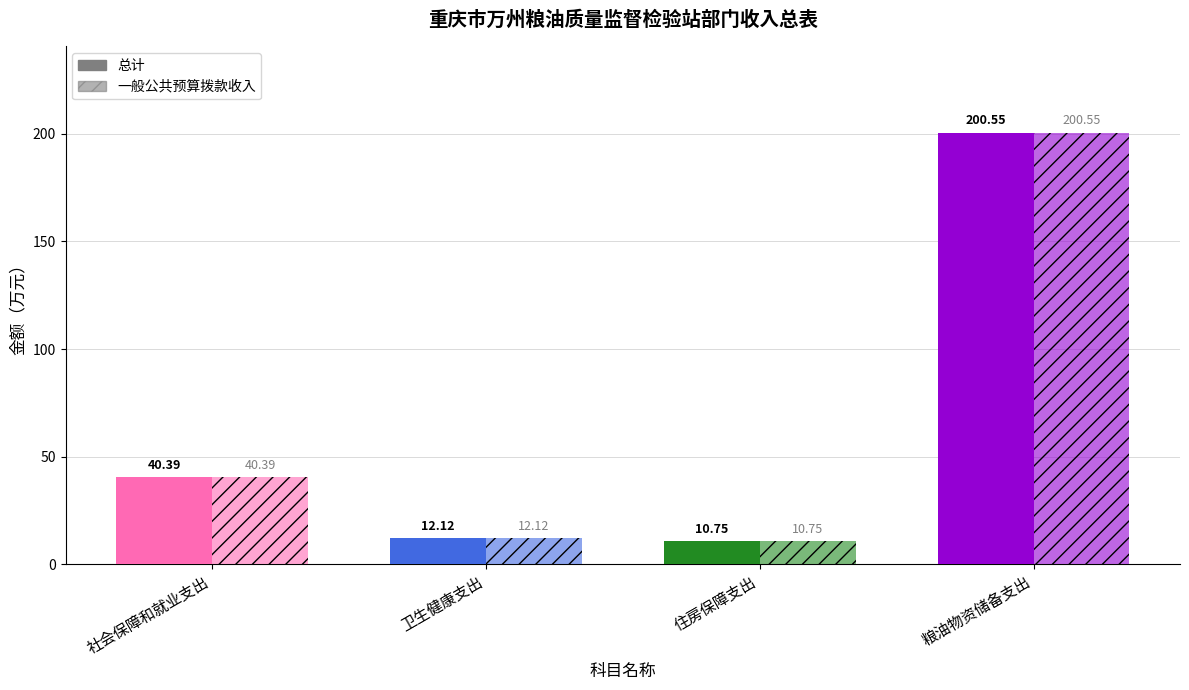

How many categories are shown in the chart?

4